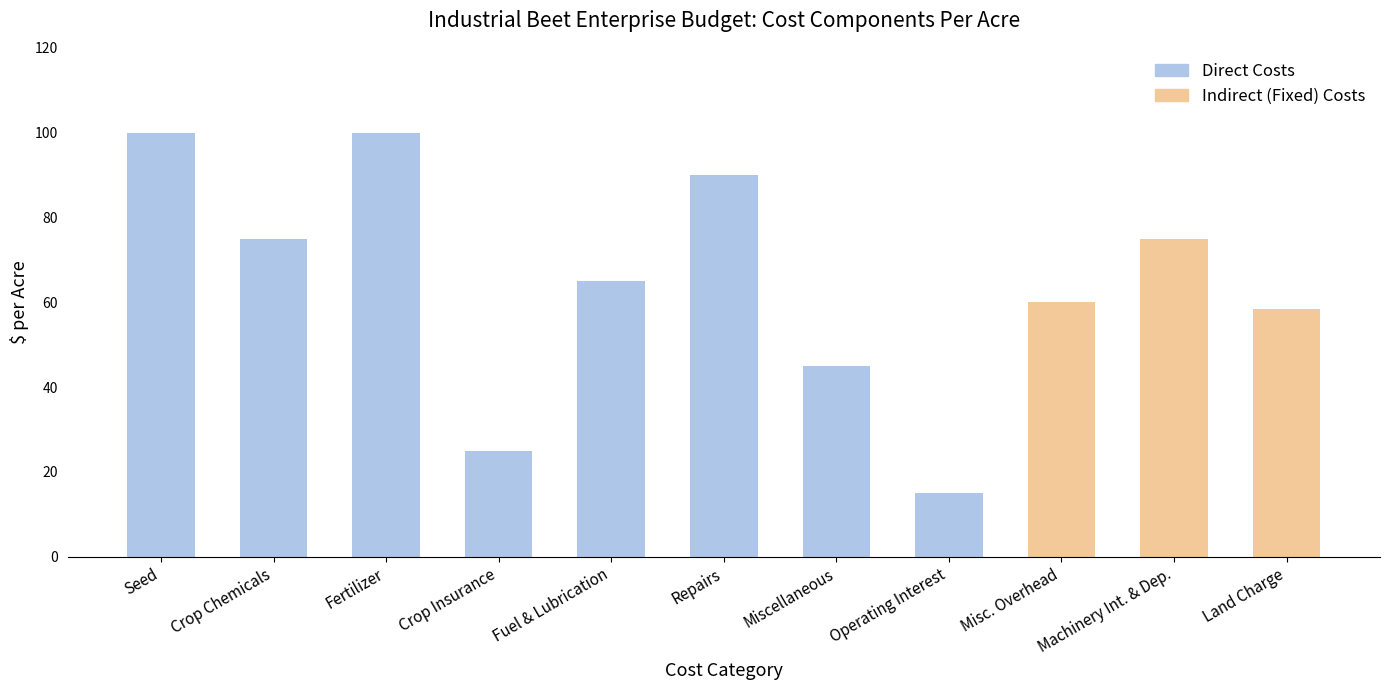

How many values are below 65?

5